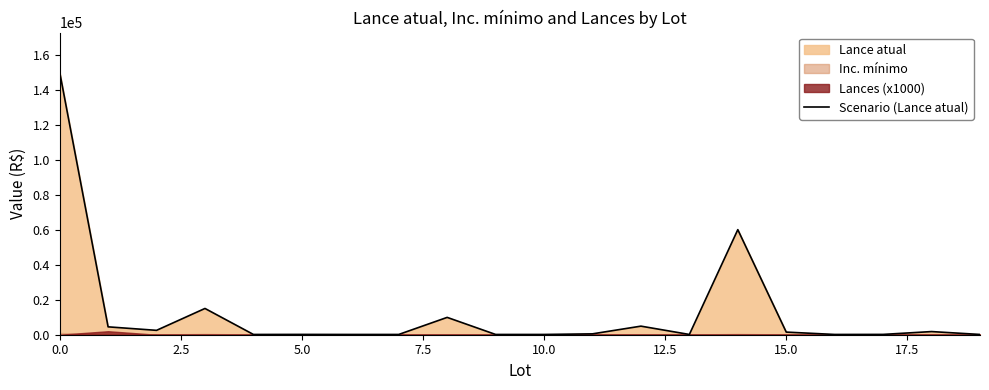

True or false: Scenario (Lance atual) has a value of 54084 at 0.0.

False